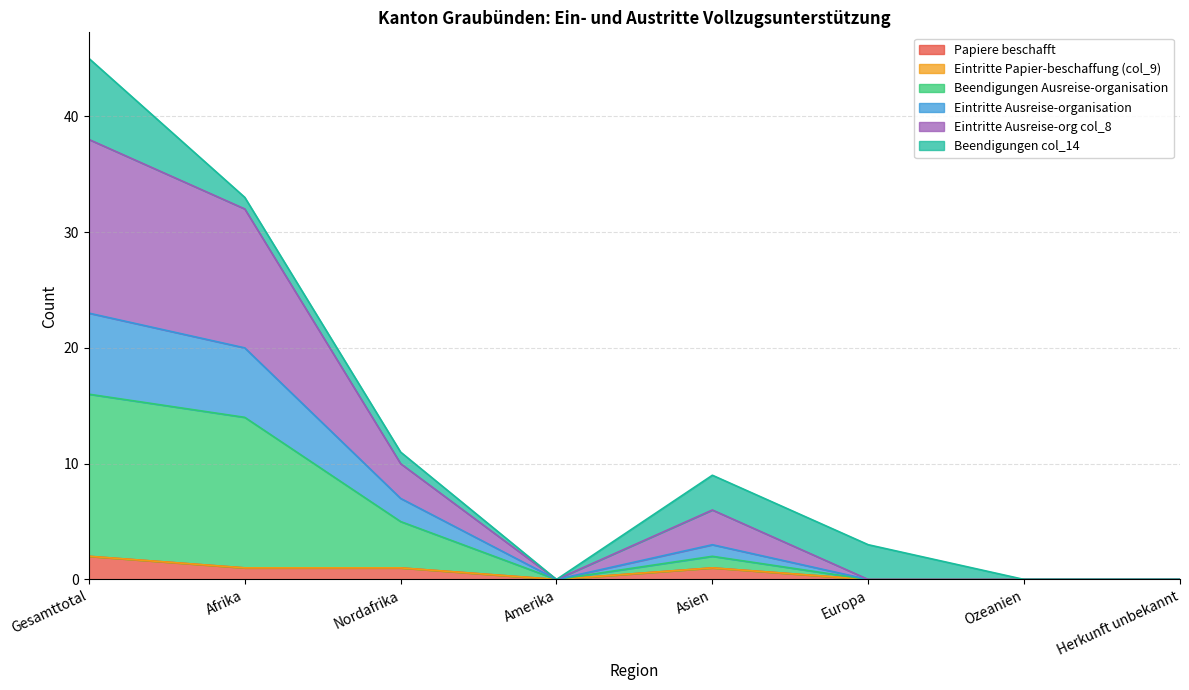

True or false: Beendigungen Ausreise-organisation has more than 0 interior local peaks.

True